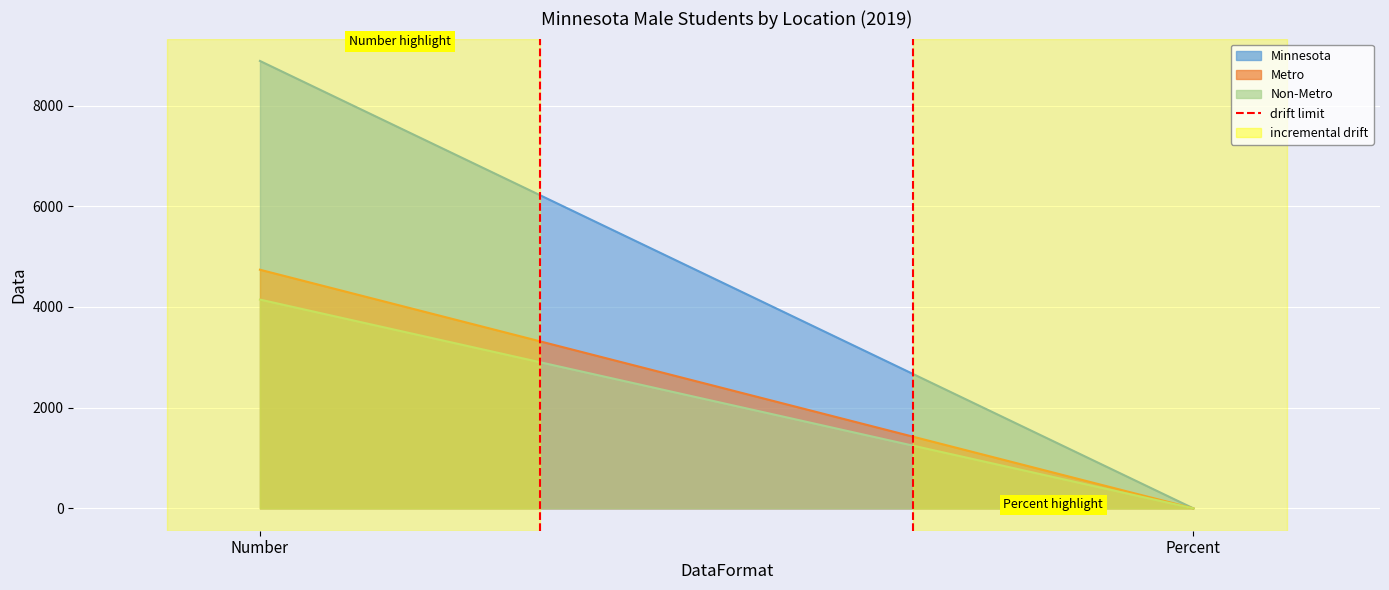

What is the label of the 2nd point from the right?

Number